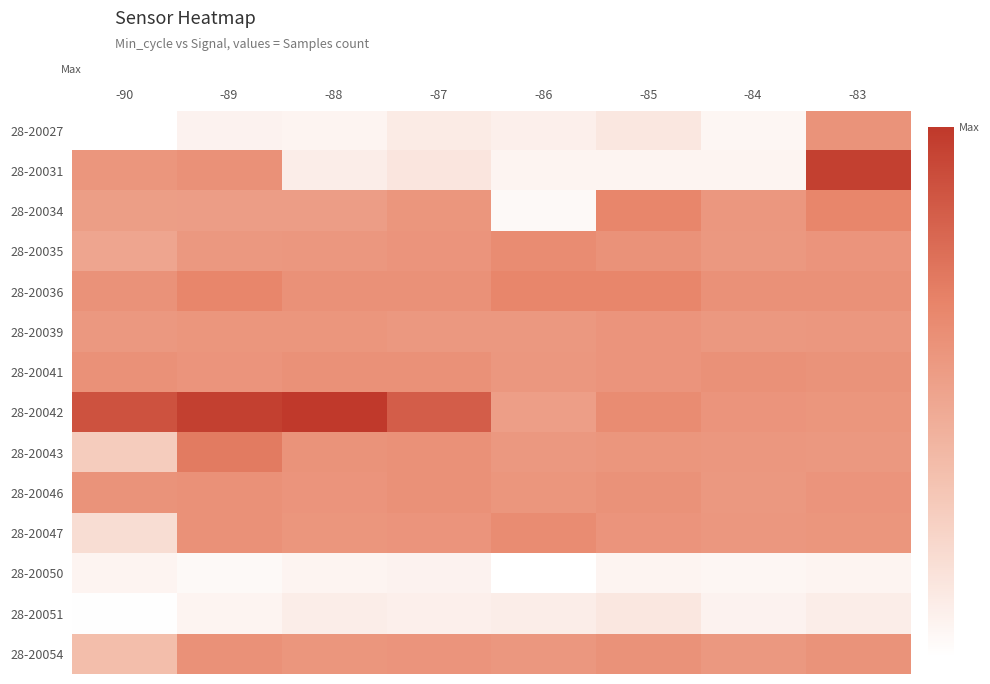

Reading right to left, transcribe all the data shown in this chart.

28-20027: -83=0.6	-84=0.0	-85=0.1	-86=0.1	-87=0.1	-88=0.1	-89=0.1	-90=0.0
28-20031: -83=1.0	-84=0.1	-85=0.1	-86=0.1	-87=0.1	-88=0.1	-89=0.6	-90=0.6
28-20034: -83=0.7	-84=0.6	-85=0.7	-86=0.0	-87=0.6	-88=0.5	-89=0.5	-90=0.5
28-20035: -83=0.6	-84=0.6	-85=0.6	-86=0.6	-87=0.6	-88=0.6	-89=0.6	-90=0.5
28-20036: -83=0.6	-84=0.6	-85=0.7	-86=0.7	-87=0.6	-88=0.6	-89=0.7	-90=0.6
28-20039: -83=0.6	-84=0.6	-85=0.6	-86=0.6	-87=0.6	-88=0.6	-89=0.6	-90=0.6
28-20041: -83=0.6	-84=0.6	-85=0.6	-86=0.6	-87=0.6	-88=0.6	-89=0.6	-90=0.6
28-20042: -83=0.6	-84=0.6	-85=0.6	-86=0.5	-87=0.8	-88=1.0	-89=1.0	-90=0.9
28-20043: -83=0.6	-84=0.6	-85=0.6	-86=0.6	-87=0.6	-88=0.6	-89=0.7	-90=0.3
28-20046: -83=0.6	-84=0.6	-85=0.6	-86=0.6	-87=0.6	-88=0.6	-89=0.6	-90=0.6
28-20047: -83=0.6	-84=0.6	-85=0.6	-86=0.6	-87=0.6	-88=0.6	-89=0.6	-90=0.2
28-20050: -83=0.1	-84=0.0	-85=0.1	-86=0.0	-87=0.1	-88=0.1	-89=0.0	-90=0.1
28-20051: -83=0.1	-84=0.1	-85=0.1	-86=0.1	-87=0.1	-88=0.1	-89=0.1	-90=0.0
28-20054: -83=0.6	-84=0.6	-85=0.6	-86=0.6	-87=0.6	-88=0.6	-89=0.6	-90=0.4